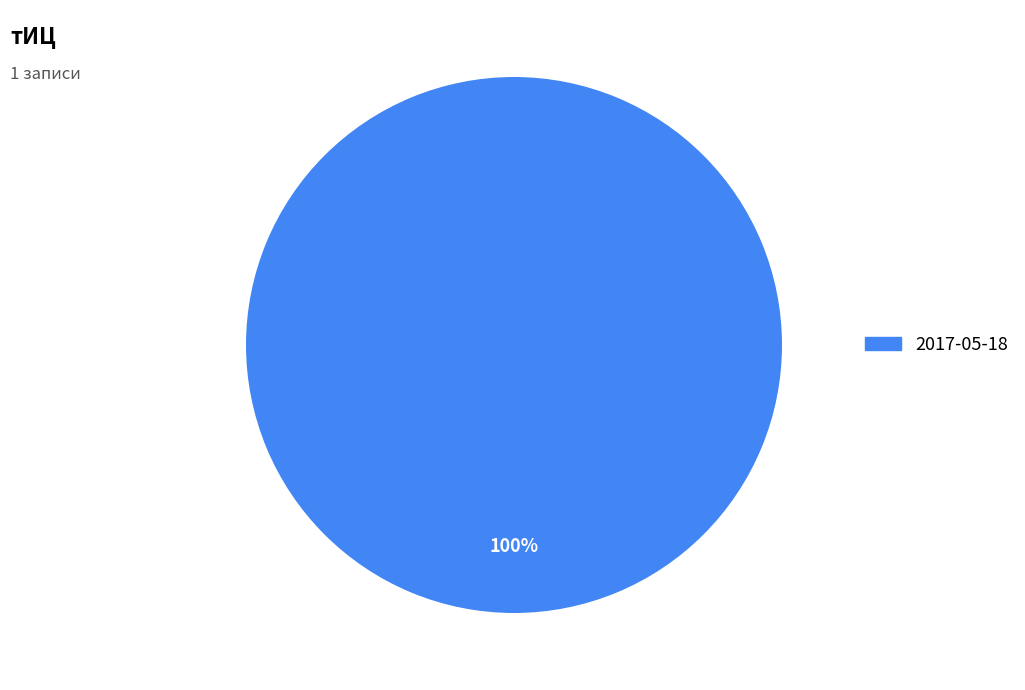

Is there a majority slice in this chart?

Yes